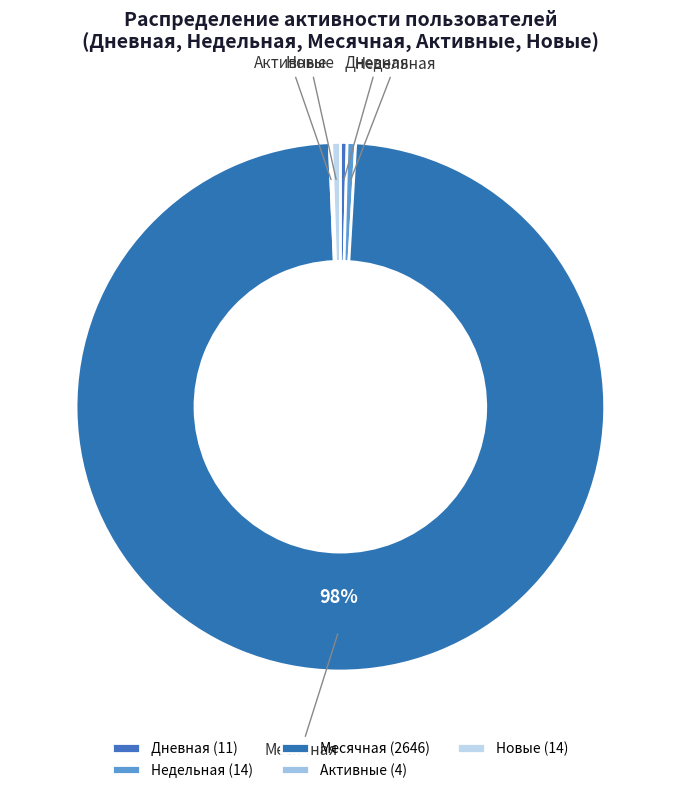

Does Дневная represent more than half of the total?

No